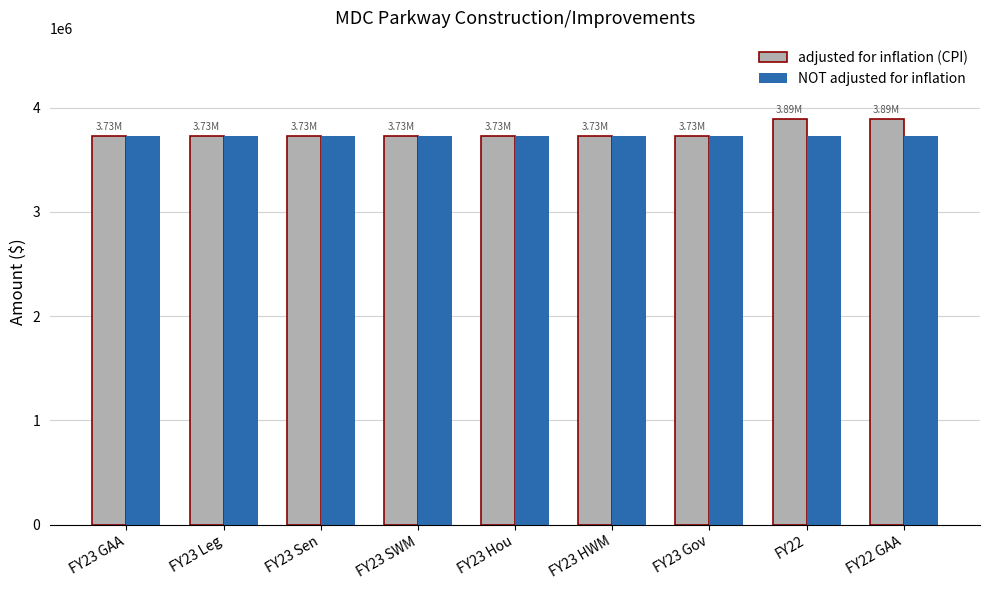

What is the highest value of the NOT adjusted for inflation series?

3730000